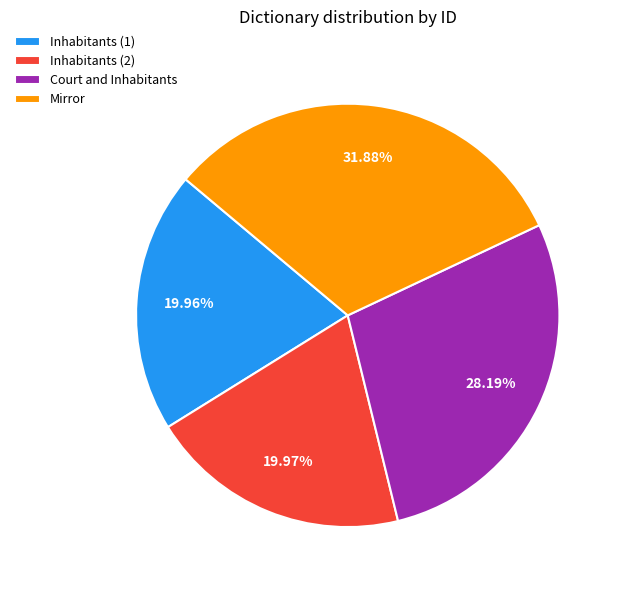

Which has a higher value, Mirror or Court and Inhabitants?

Mirror